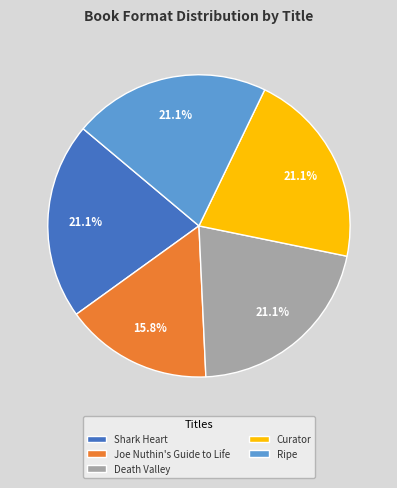

How many segments does this pie chart have?

5